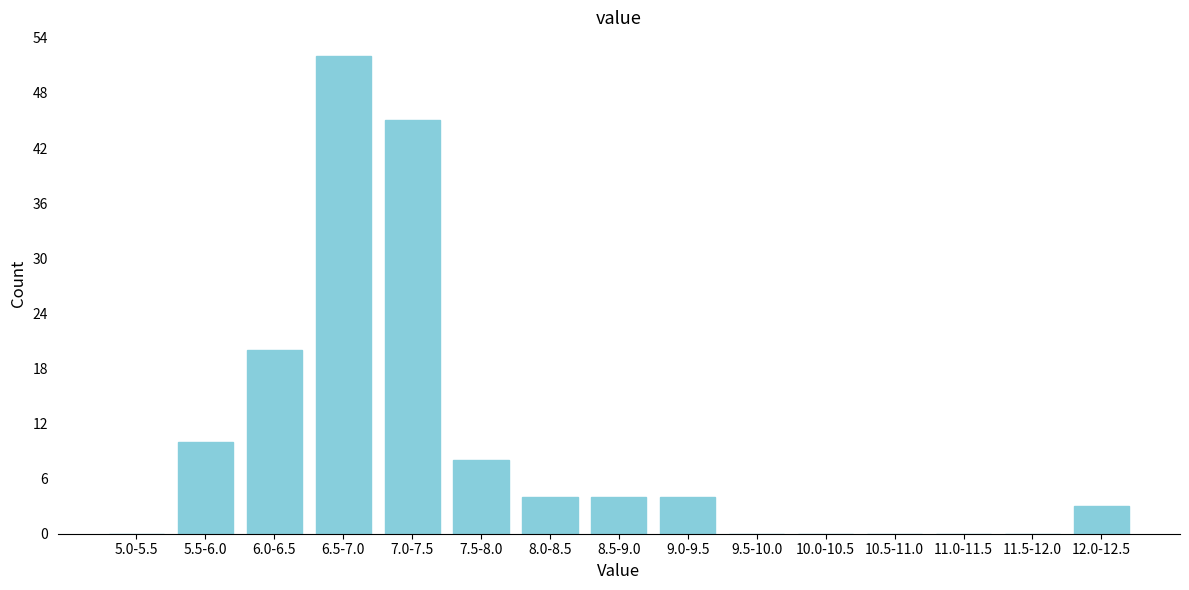

Reading left to right, list all the values displayed in this chart.

5.0-5.5=0	5.5-6.0=10	6.0-6.5=20	6.5-7.0=52	7.0-7.5=45	7.5-8.0=8	8.0-8.5=4	8.5-9.0=4	9.0-9.5=4	9.5-10.0=0	10.0-10.5=0	10.5-11.0=0	11.0-11.5=0	11.5-12.0=0	12.0-12.5=3